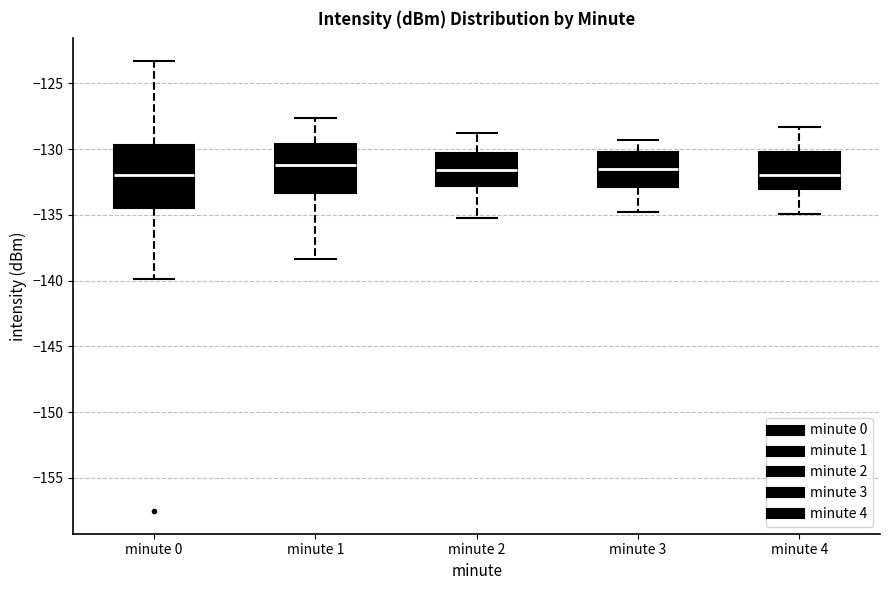

Where does the median line of the box for minute 4 sit on the y-axis? The values are not printed on the chart, so give them approximately, as read against the axis.

-132.0